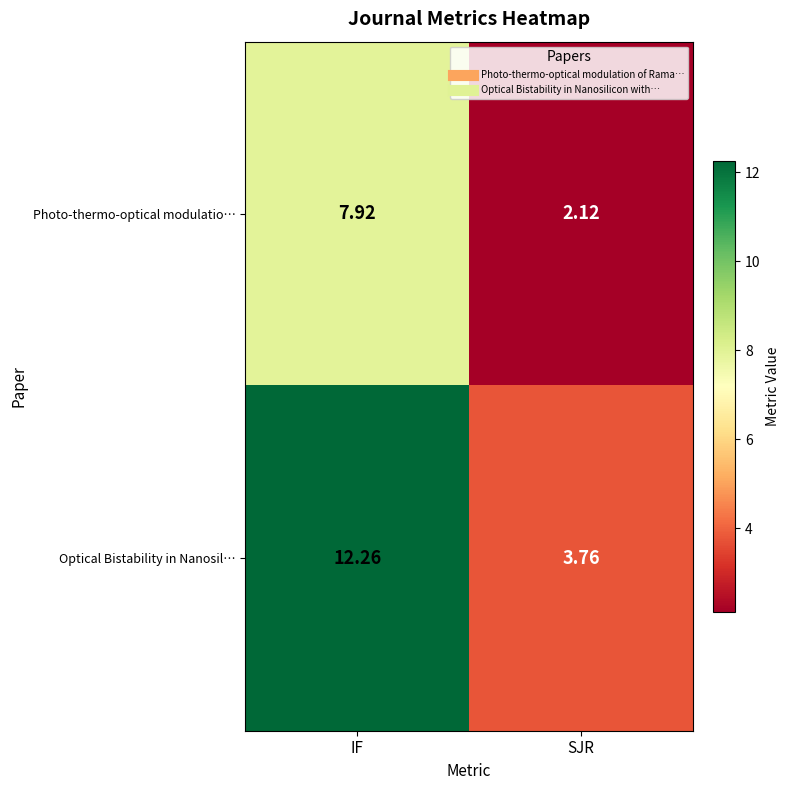

What is the spread (max minus min) of values at SJR?

1.6